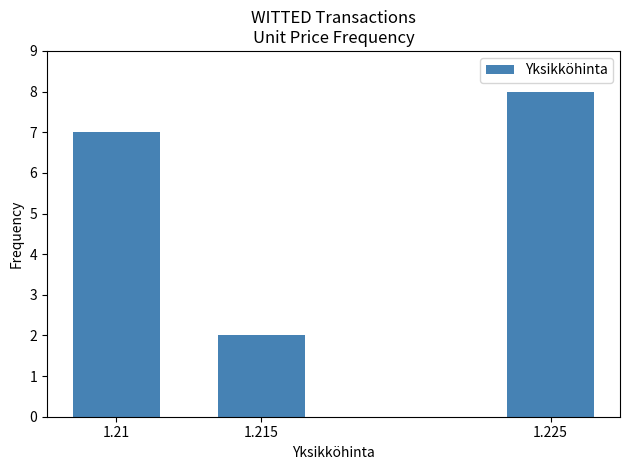

Reading left to right, transcribe all the data shown in this chart.

1.21=7	1.215=2	1.225=8